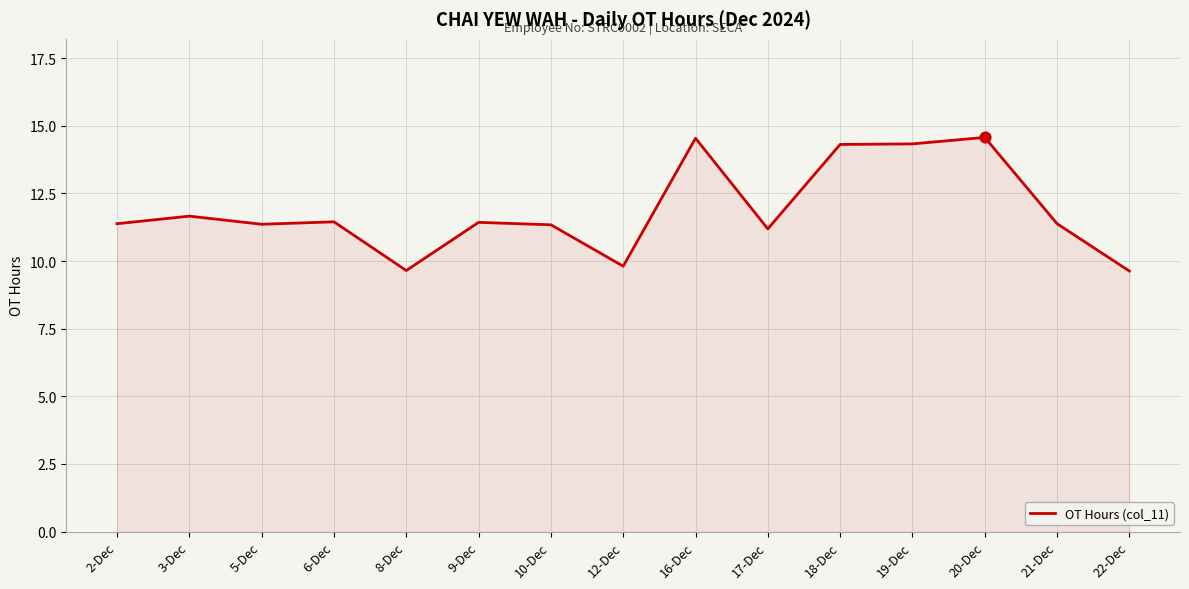

What is the ratio of the value at 9-Dec to the value at 16-Dec?

0.8